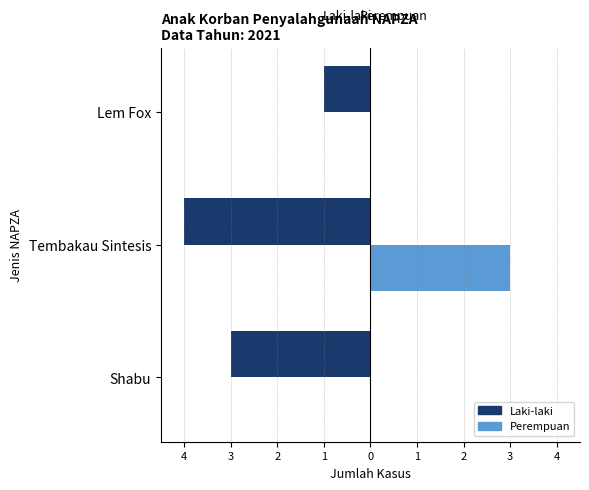

What are all the series names shown in the legend?

Laki-laki, Perempuan